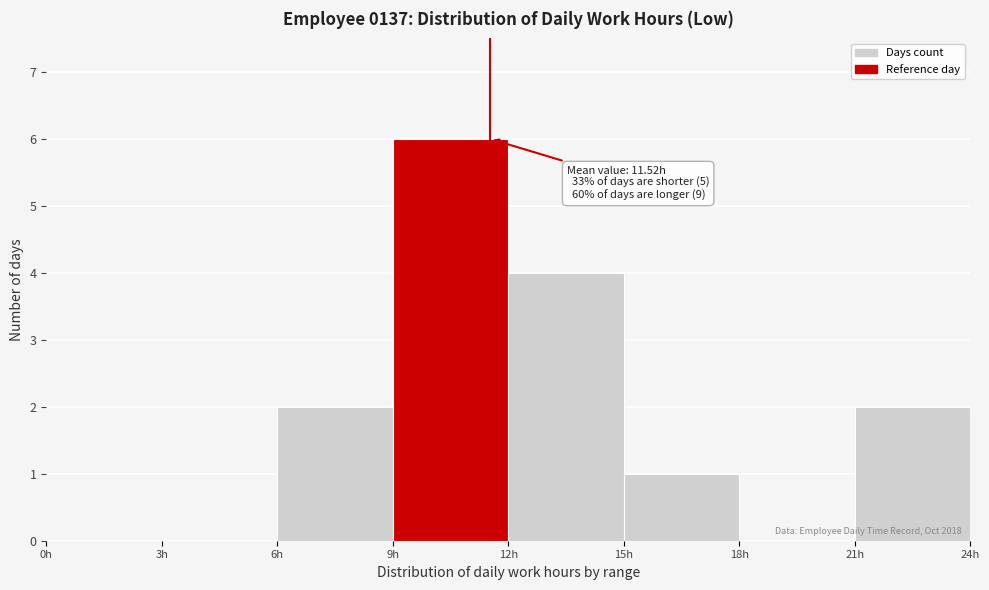

Which range on the x-axis has the tallest bar?

9 to 12